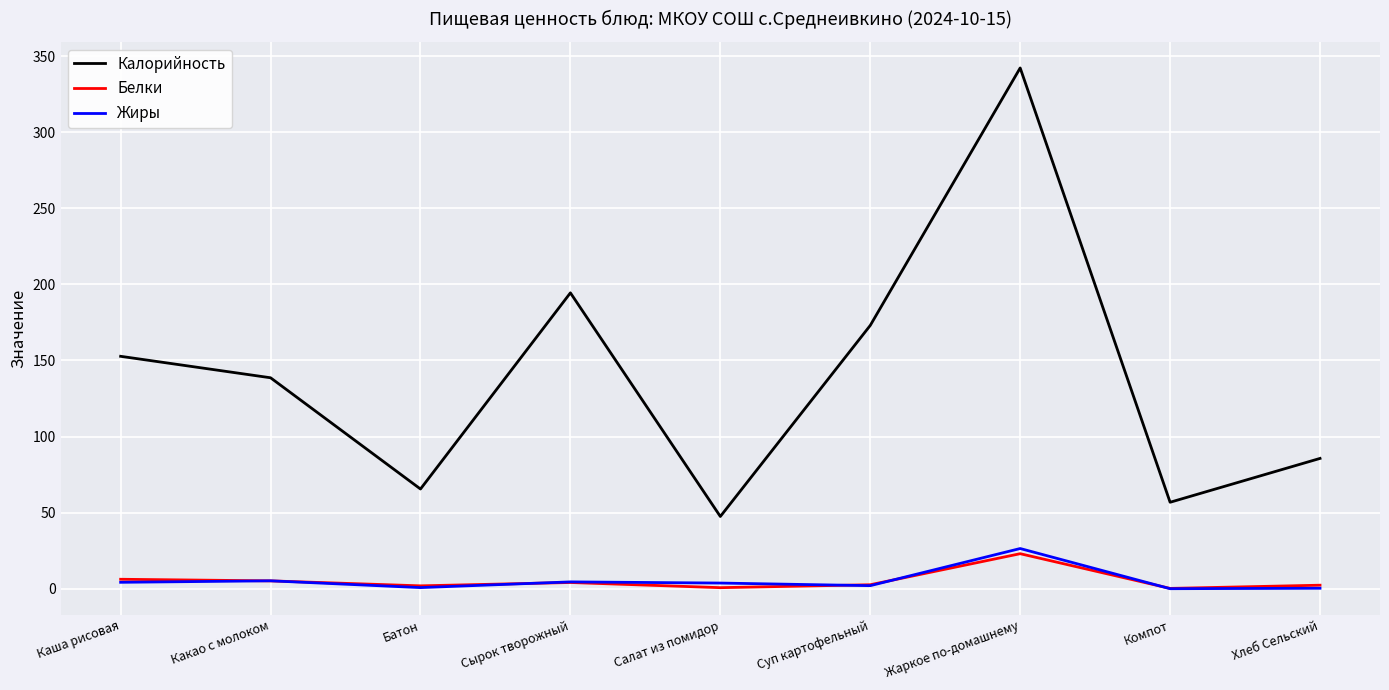

At which category does Калорийность reach its first local peak?

Сырок творожный